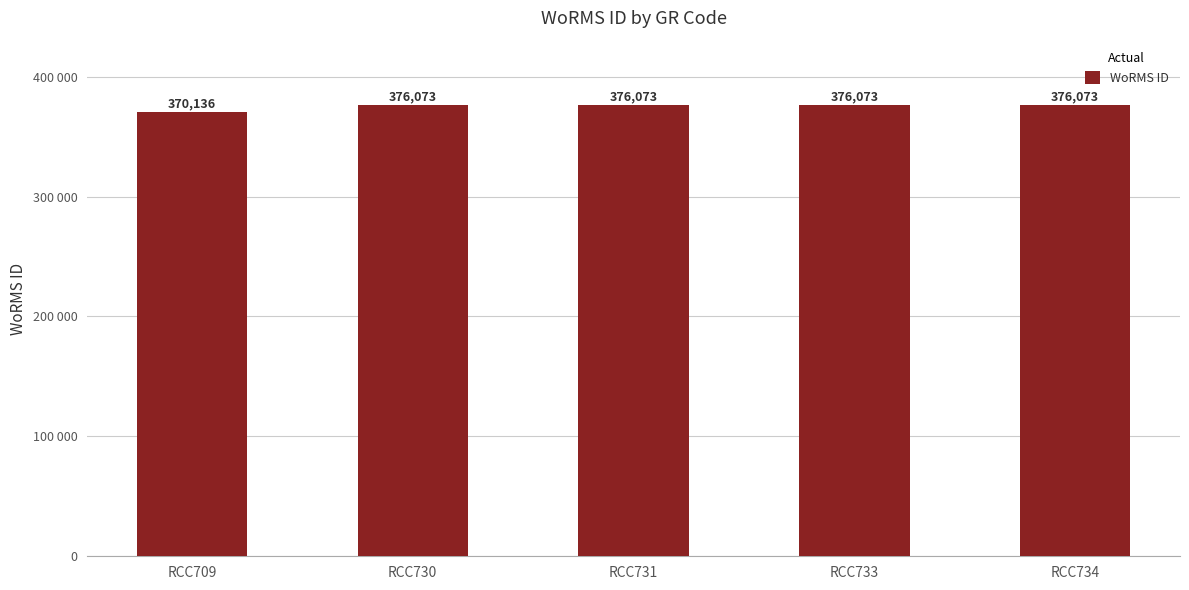

List the labels in order of value, largest first.

RCC730, RCC731, RCC733, RCC734, RCC709